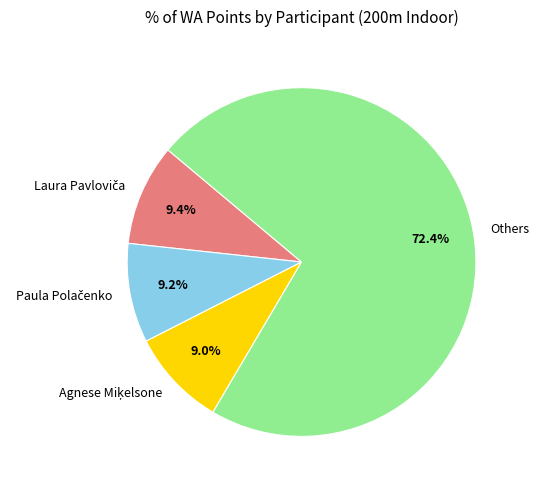

Count the number of slices in the pie.

4